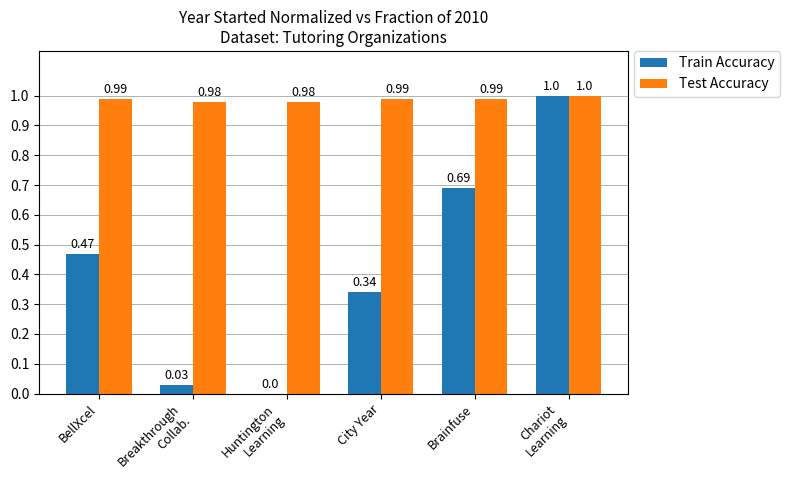

What is the sum of all Train Accuracy values?

2.5